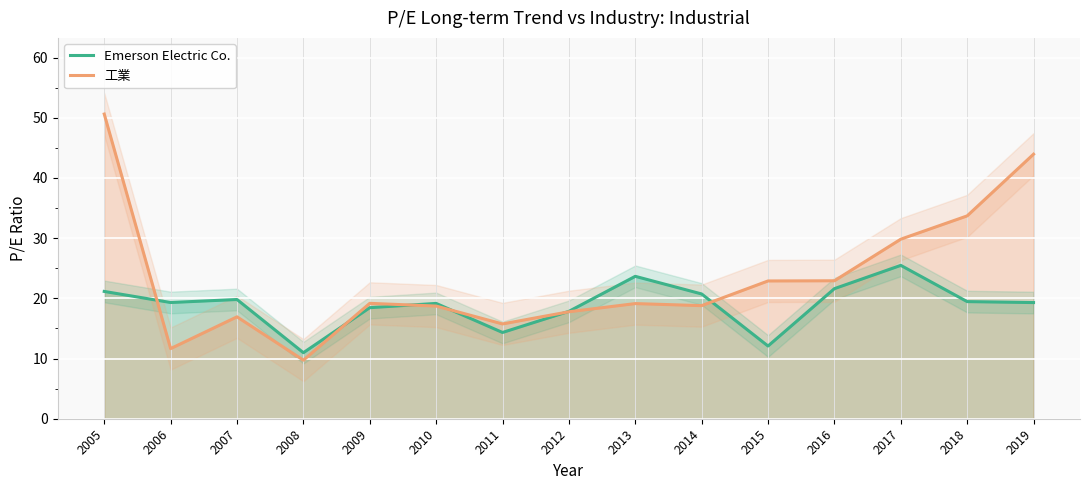

How many interior local peaks does the 工業 series have?

3